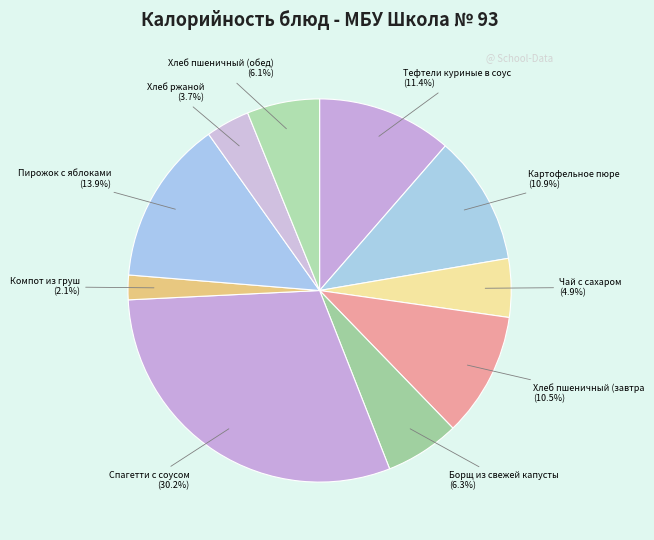

Count the number of slices in the pie.

10